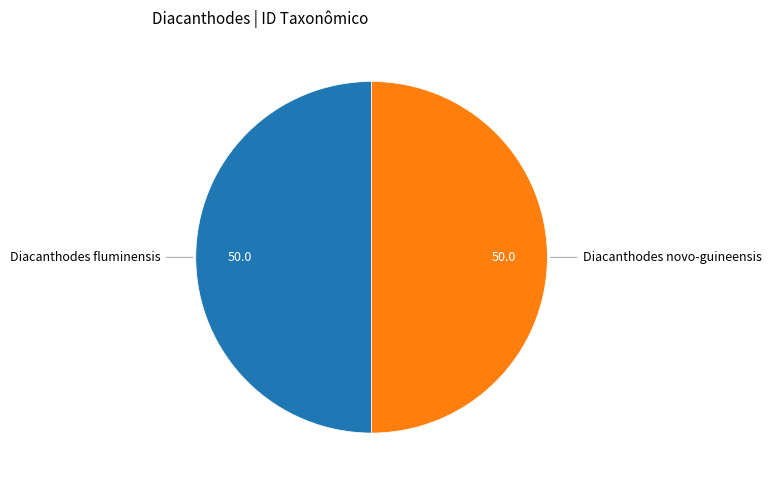

Which category has the biggest portion of the pie?

Diacanthodes novo-guineensis